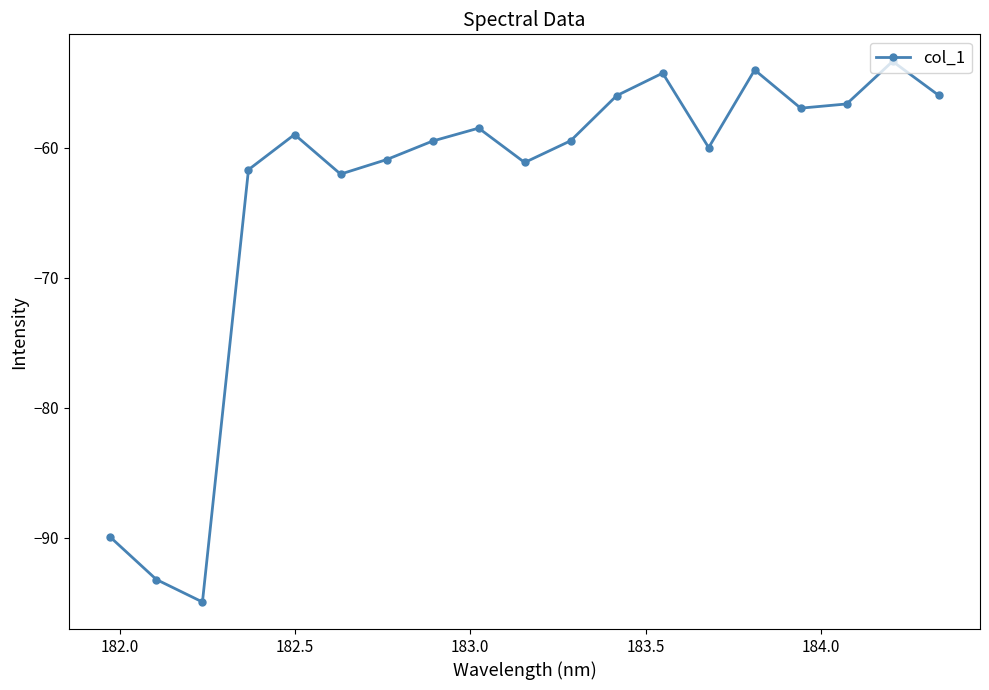

How many lines are shown in the chart?

1